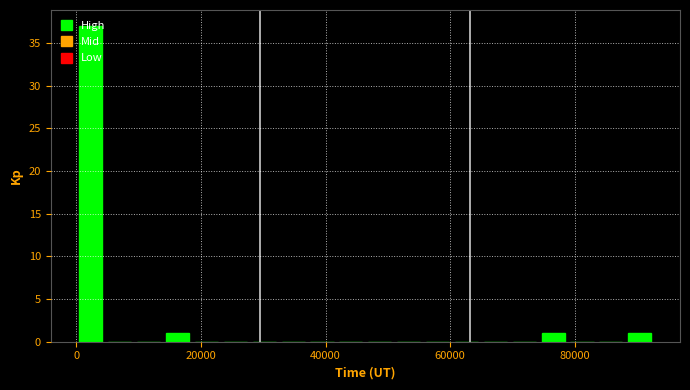

Read against the x-axis, roughly where is the centre of the tallest bar?

2000